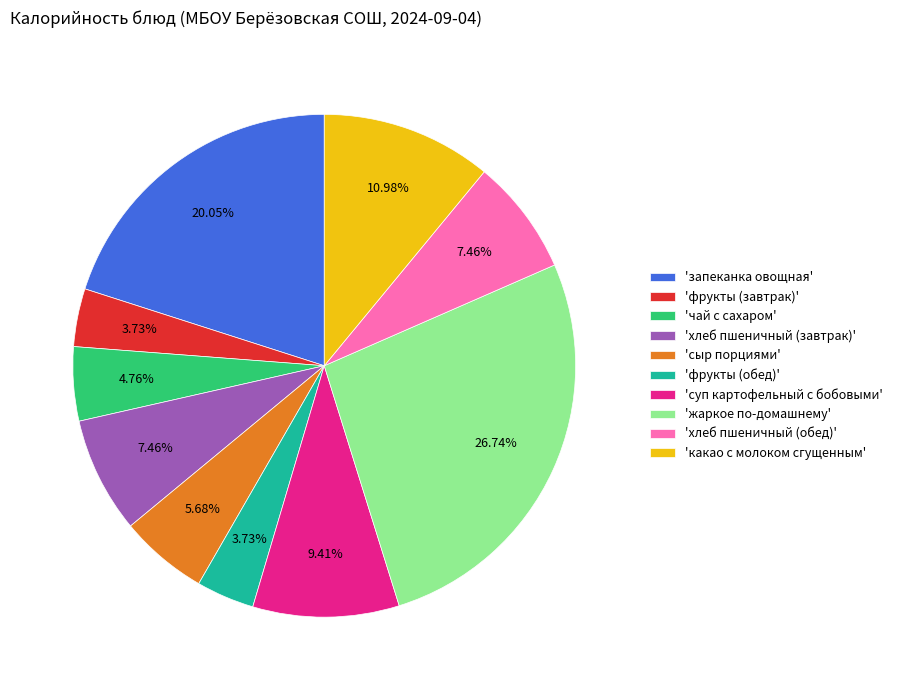

How many slices are in this pie chart?

10